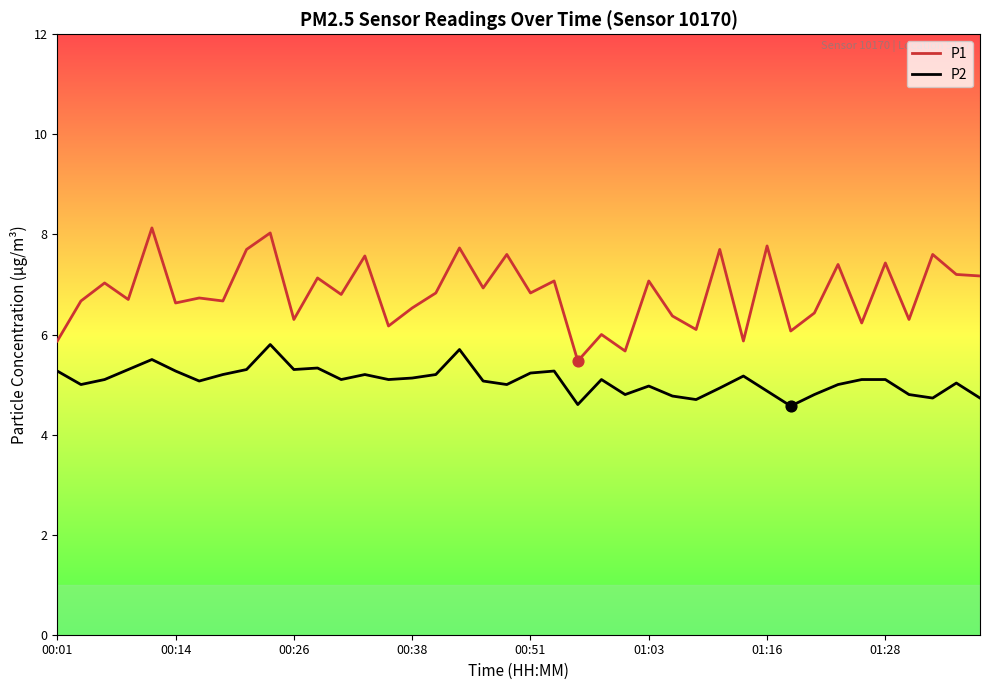

What are all the series names shown in the legend?

P1, P2